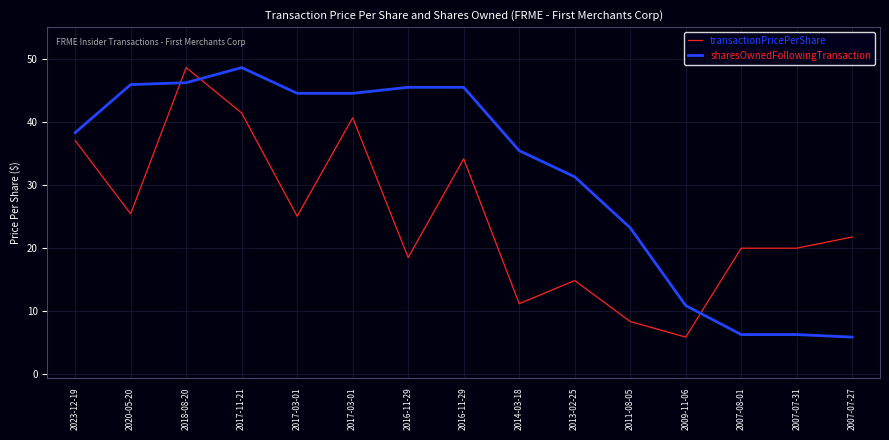

What are all the series names shown in the legend?

transactionPricePerShare, sharesOwnedFollowingTransaction